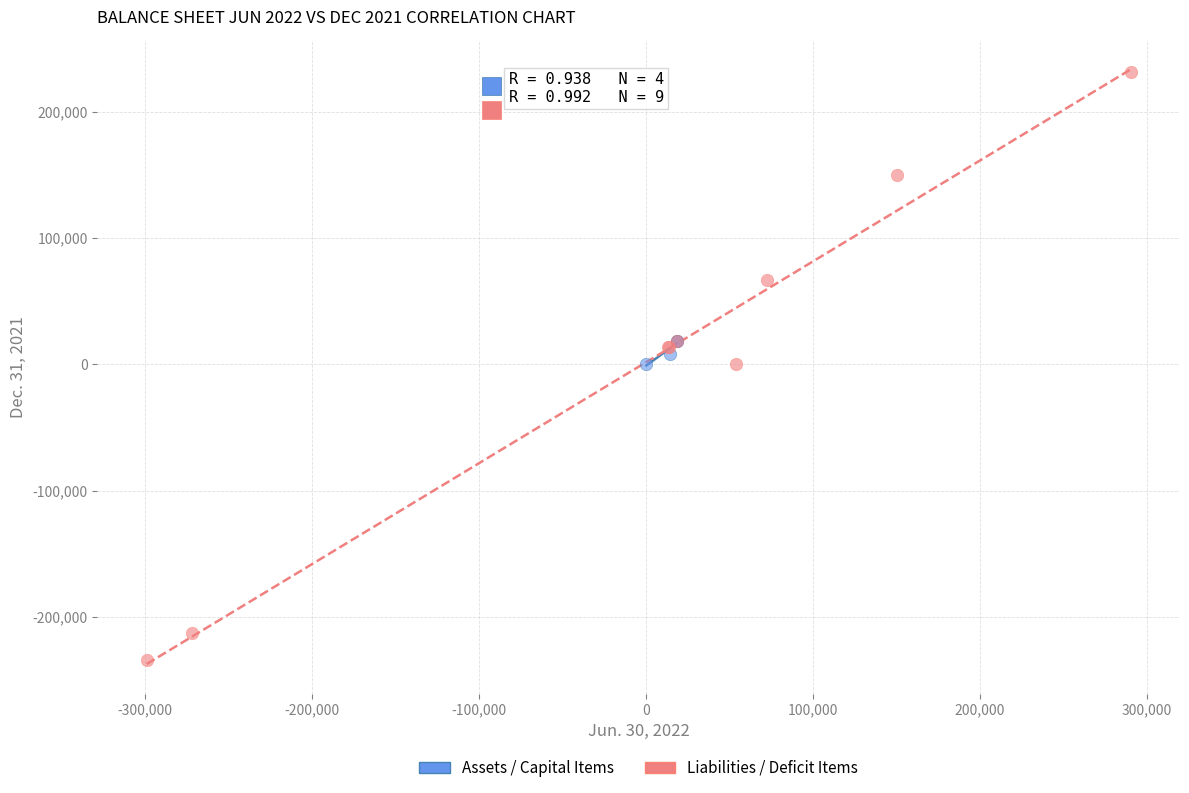

Which series has the widest spread of Y values?

Liabilities / Deficit Items